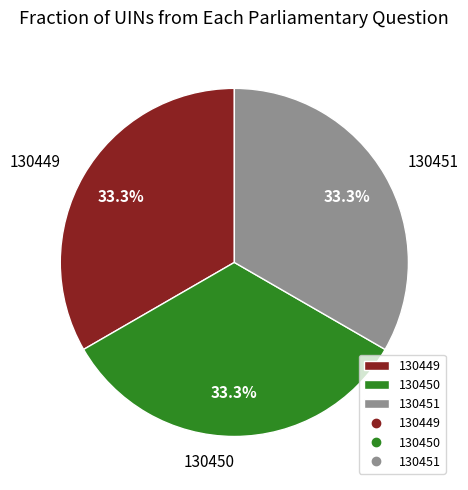

Combined, what portion of the pie is 130451 and 130450?

66.7%